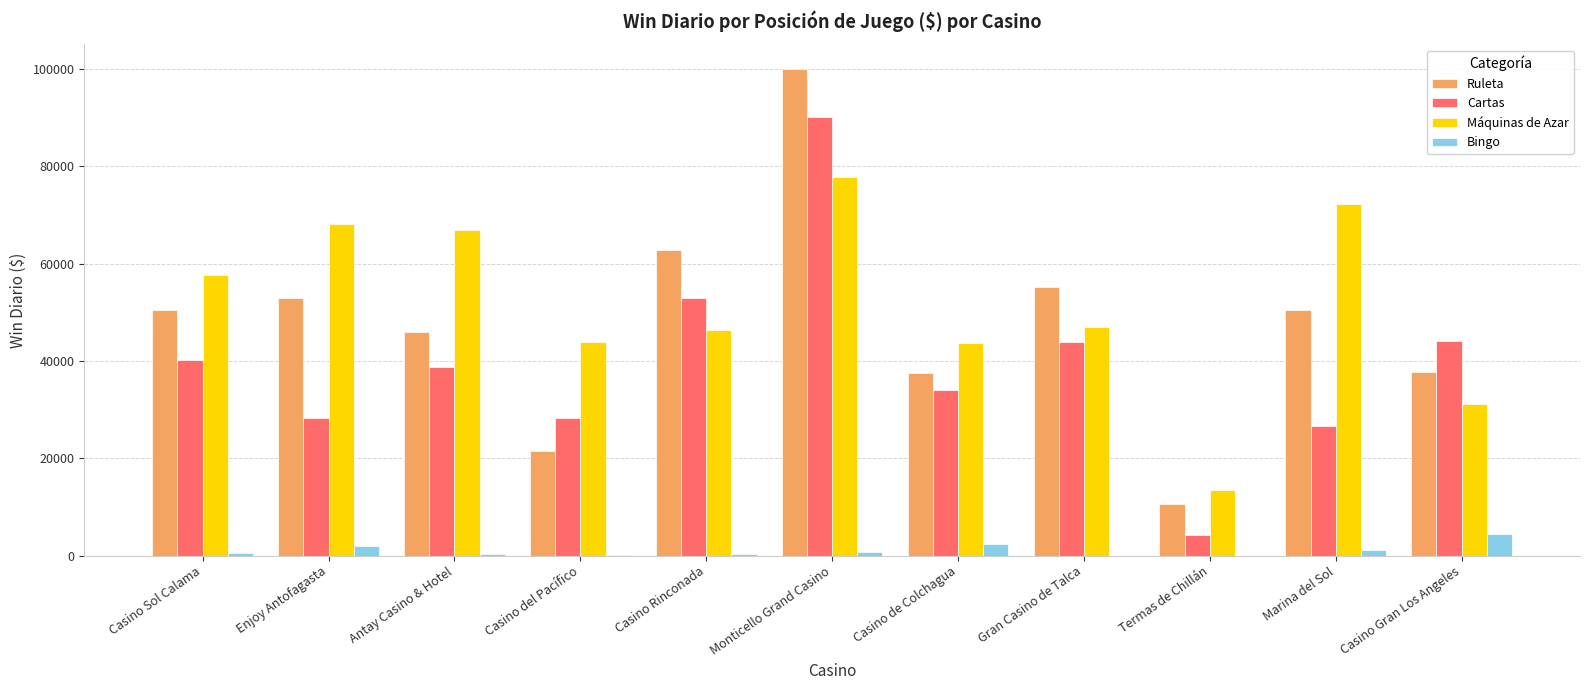

What value does the Máquinas de Azar series have at Termas de Chillán?

13431.9